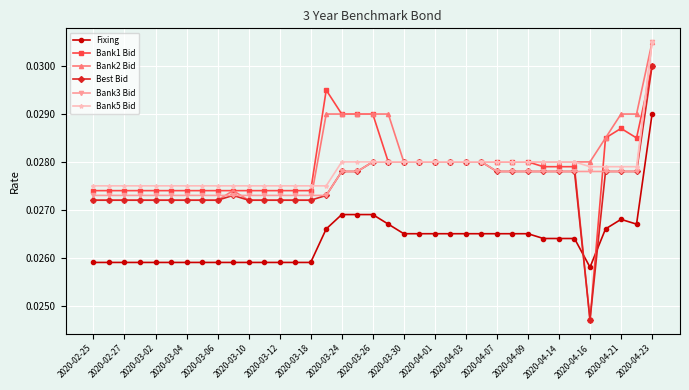

What are all the series names shown in the legend?

Fixing, Bank1 Bid, Bank2 Bid, Best Bid, Bank3 Bid, Bank5 Bid